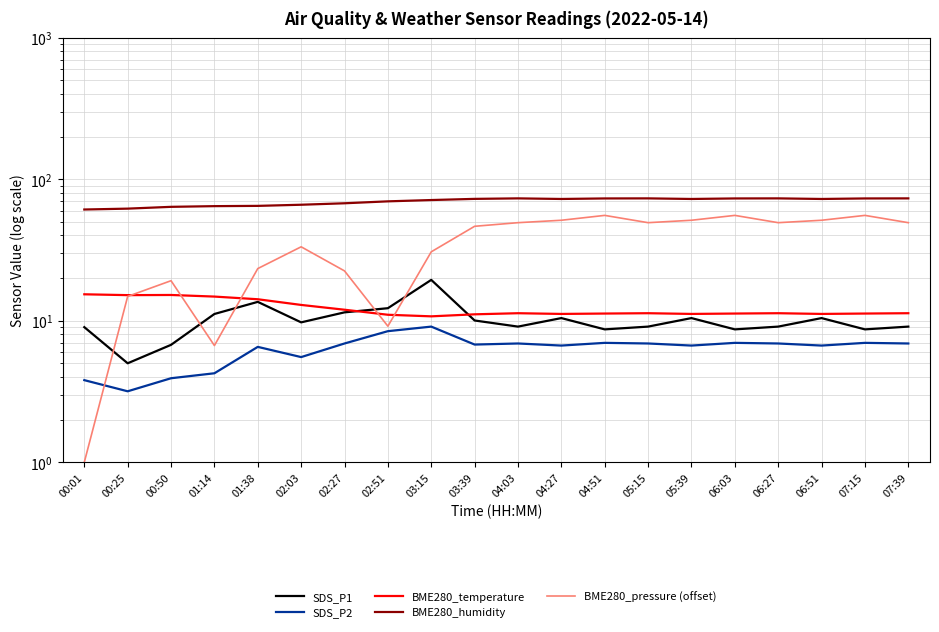

How many times do SDS_P1 and BME280_pressure (offset) cross each other?

5